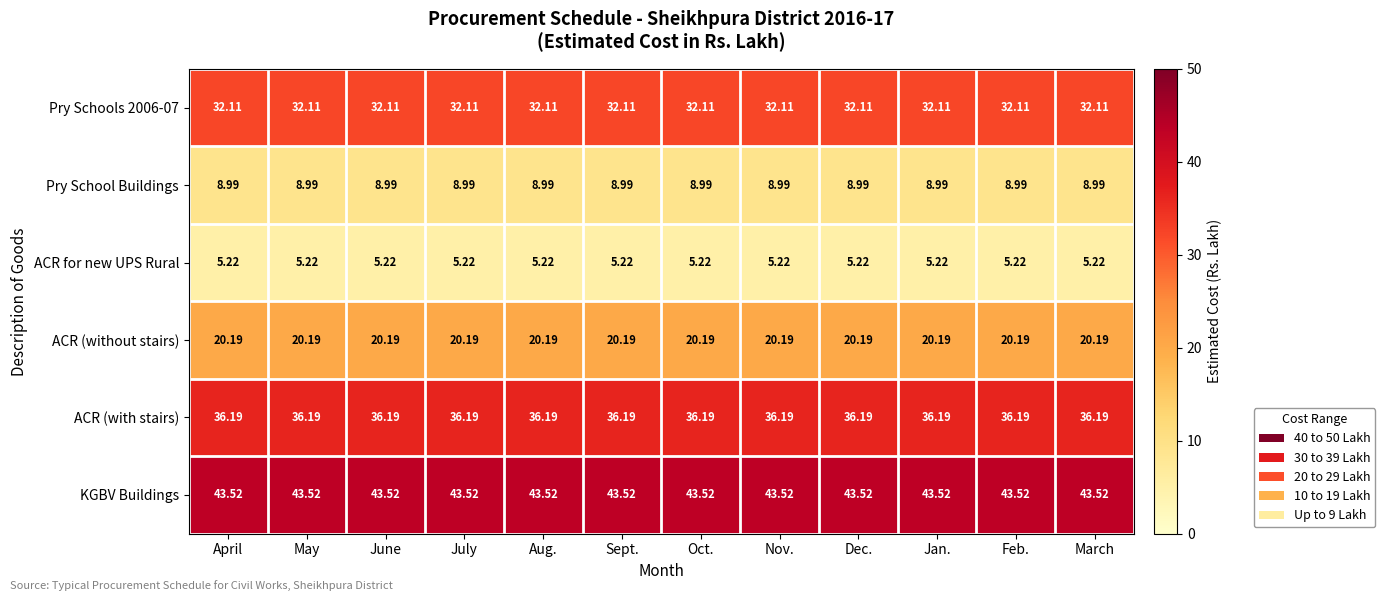

Which series has the largest total across all categories?

KGBV Buildings